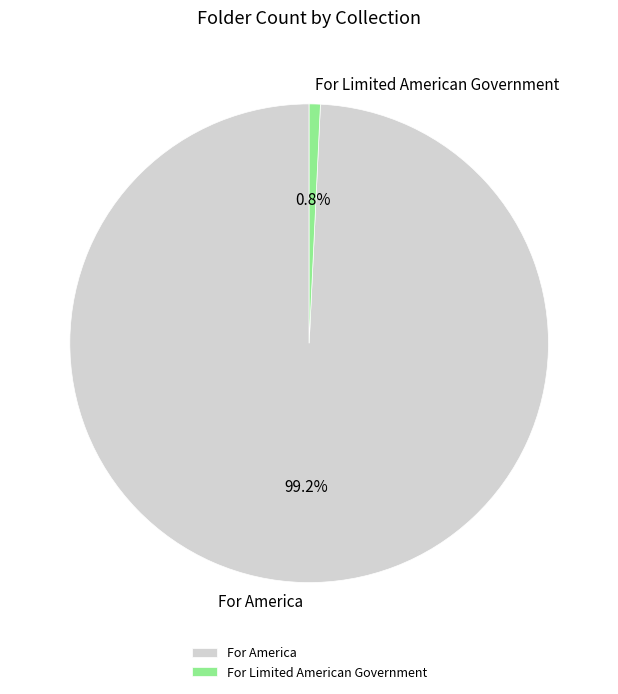

Rank the categories by value from lowest to highest.

For Limited American Government, For America